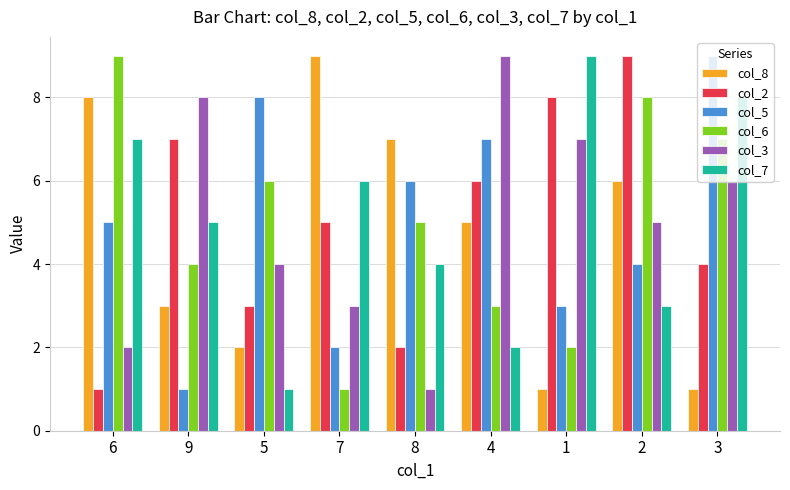

Are the bars horizontal?

No